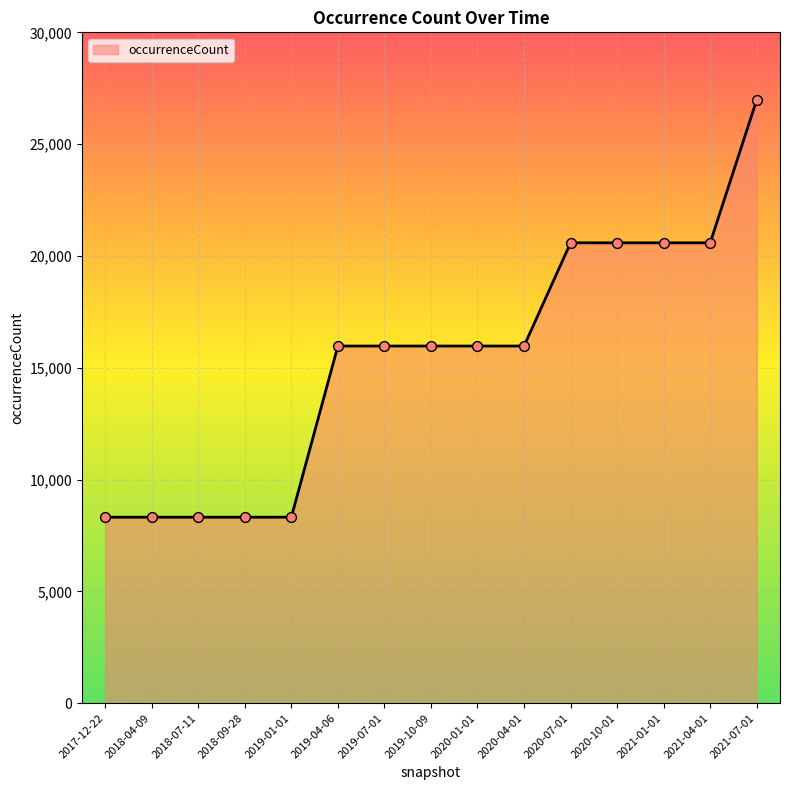

What is the ratio of the value at 2019-10-09 to the value at 2019-07-01?

1.0